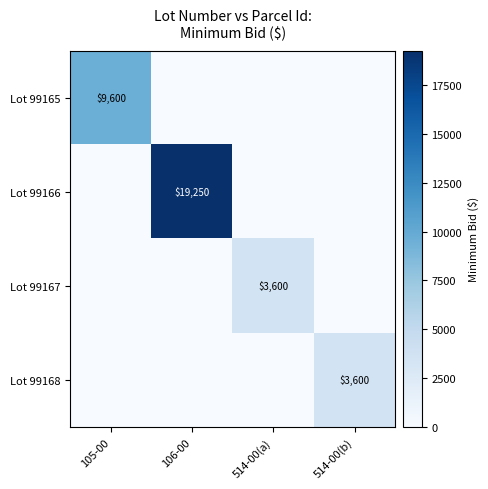

Is it true that Lot 99168 equals 5386 at 514-00(b)?

False